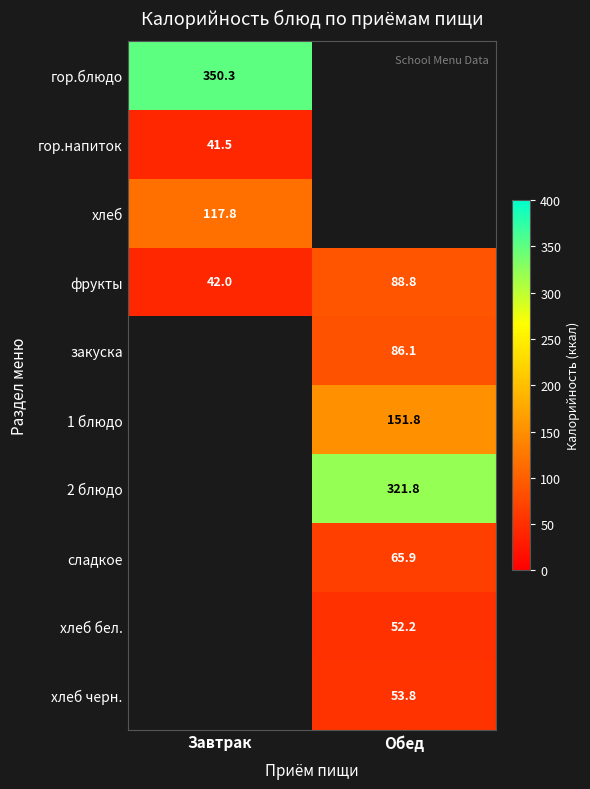

Is the value of закуска at Обед greater than the value of 2 блюдо at Обед?

No